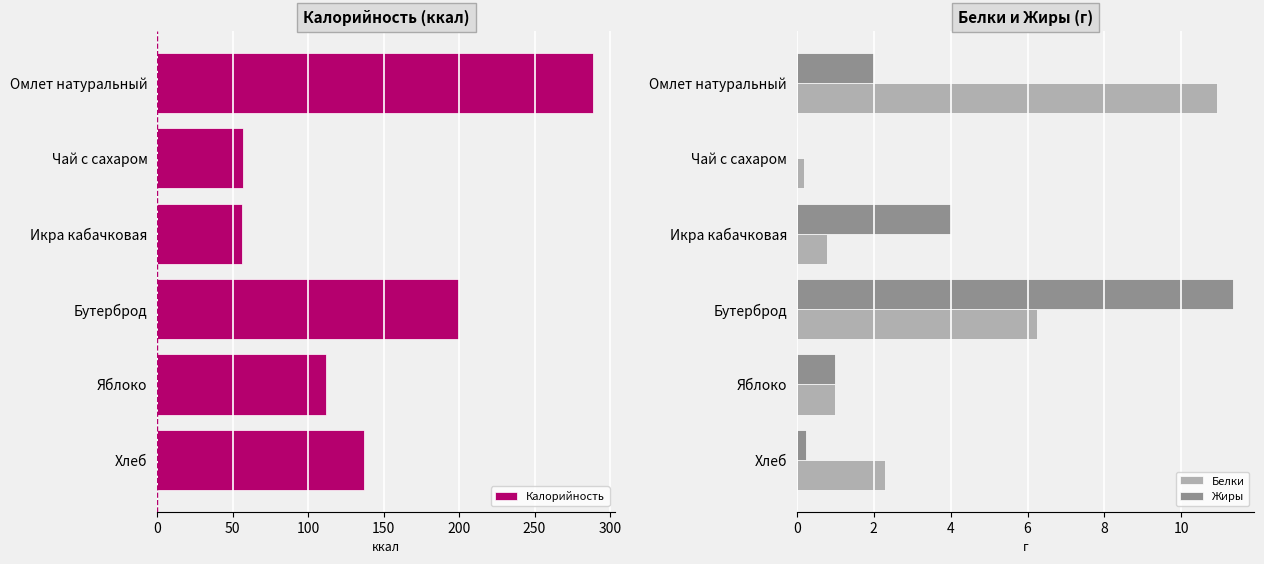

What are all the series names shown in the legend?

Калорийность, Белки, Жиры